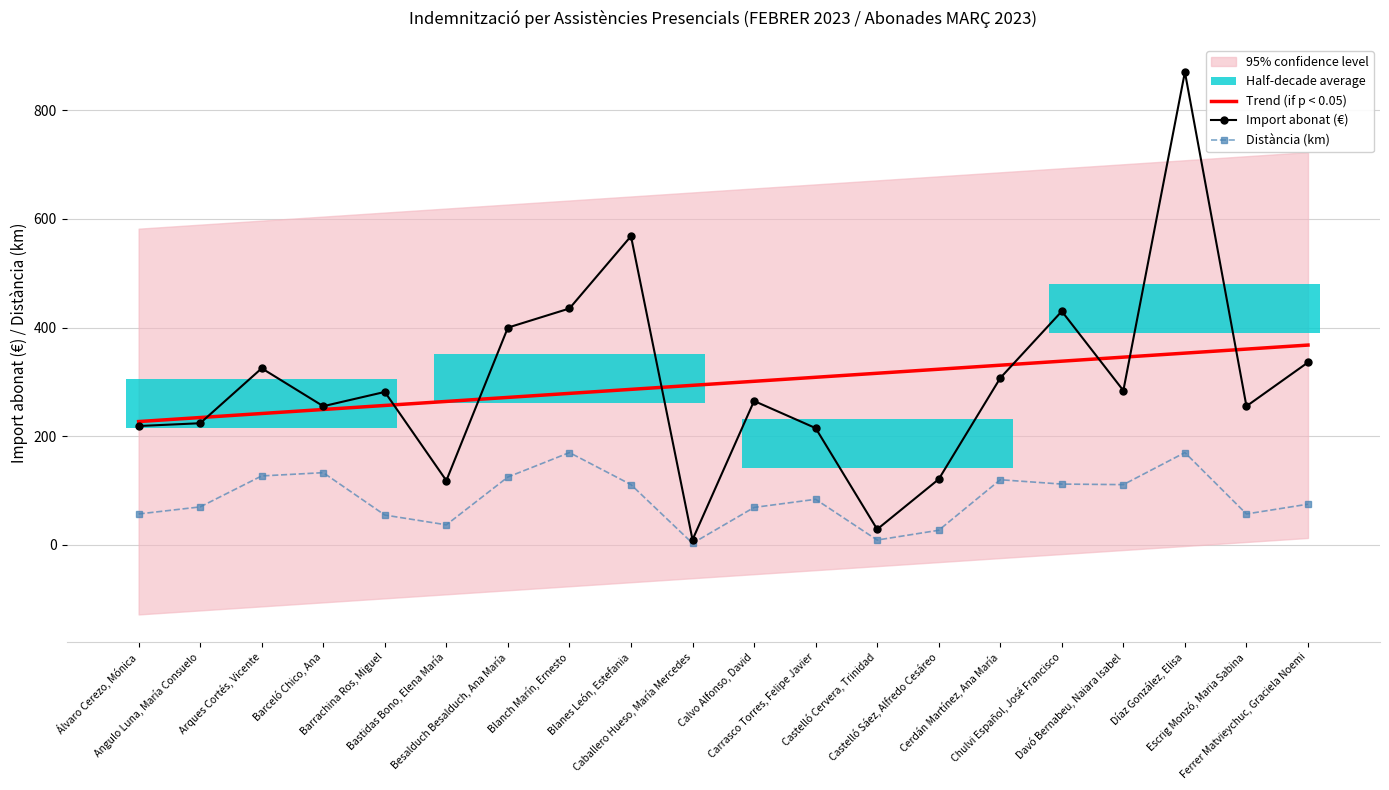

What is the highest value of the Trend (if p < 0.05) series?

367.9